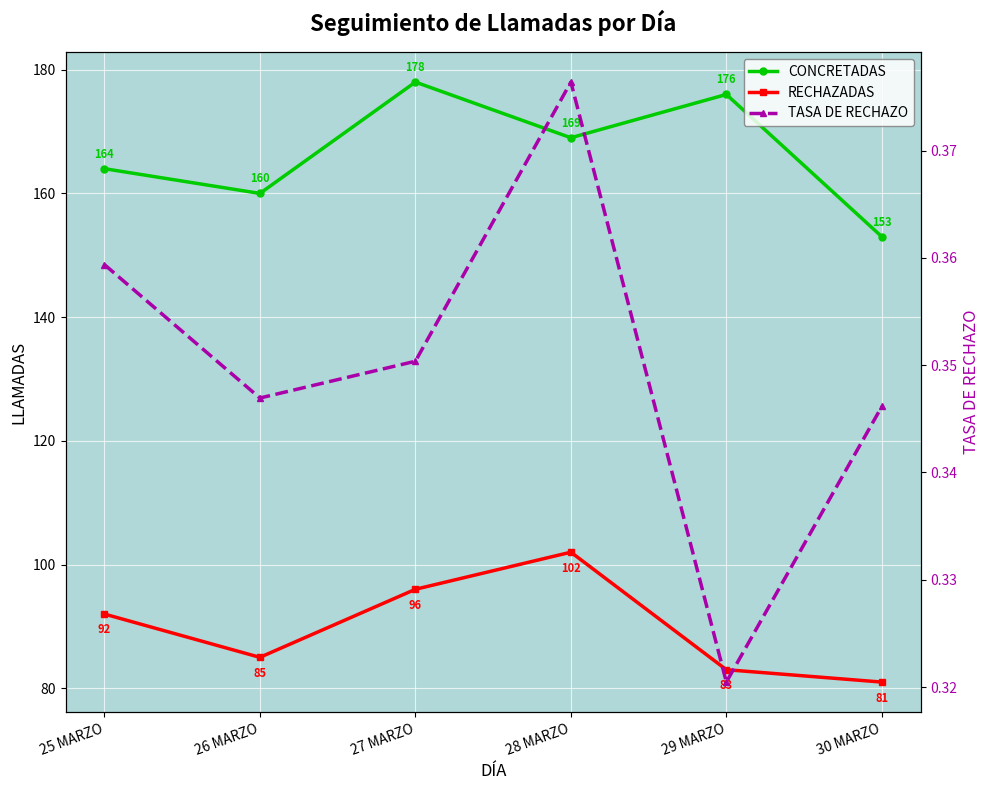

True or false: RECHAZADAS and TASA DE RECHAZO intersect in this chart.

False